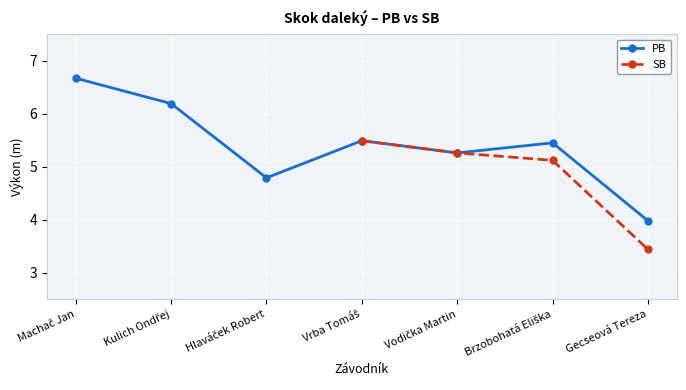

What is the sum of all values?

37.8